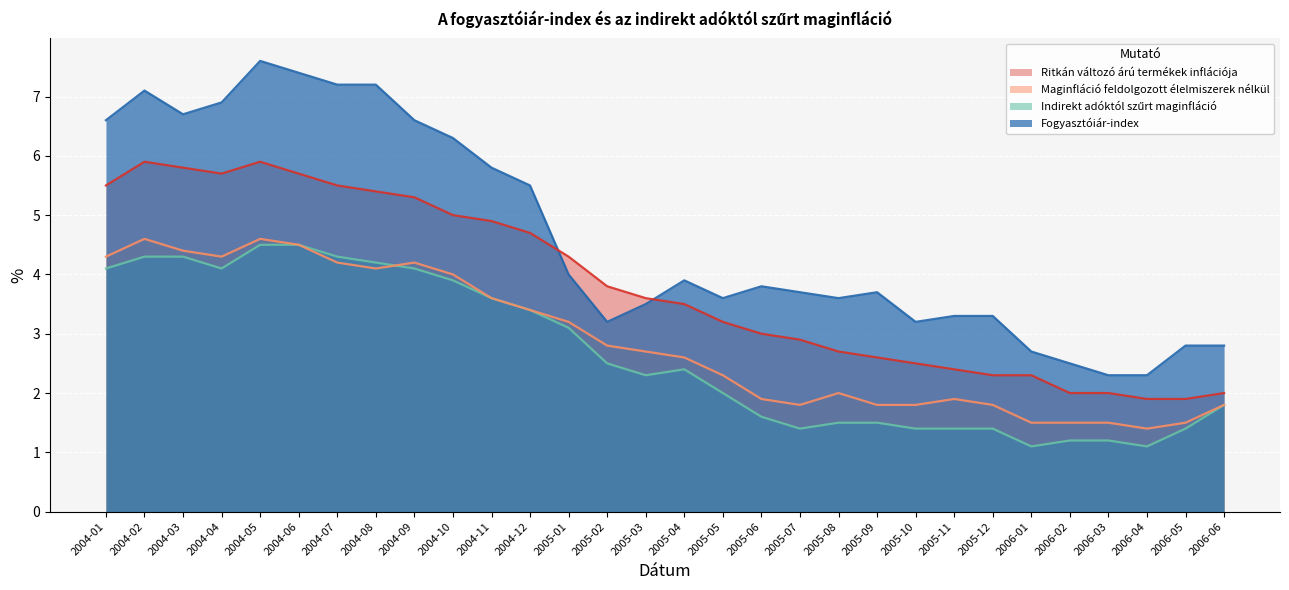

Reading left to right, what are all the values shown in this chart?

Fogyasztóiár-index: 2004-01=6.6	2004-02=7.1	2004-03=6.7	2004-04=6.9	2004-05=7.6	2004-06=7.4	2004-07=7.2	2004-08=7.2	2004-09=6.6	2004-10=6.3	2004-11=5.8	2004-12=5.5	2005-01=4.0	2005-02=3.2	2005-03=3.5	2005-04=3.9	2005-05=3.6	2005-06=3.8	2005-07=3.7	2005-08=3.6	2005-09=3.7	2005-10=3.2	2005-11=3.3	2005-12=3.3	2006-01=2.7	2006-02=2.5	2006-03=2.3	2006-04=2.3	2006-05=2.8	2006-06=2.8
Indirekt adóktól szűrt maginfláció: 2004-01=4.1	2004-02=4.3	2004-03=4.3	2004-04=4.1	2004-05=4.5	2004-06=4.5	2004-07=4.3	2004-08=4.2	2004-09=4.1	2004-10=3.9	2004-11=3.6	2004-12=3.4	2005-01=3.1	2005-02=2.5	2005-03=2.3	2005-04=2.4	2005-05=2.0	2005-06=1.6	2005-07=1.4	2005-08=1.5	2005-09=1.5	2005-10=1.4	2005-11=1.4	2005-12=1.4	2006-01=1.1	2006-02=1.2	2006-03=1.2	2006-04=1.1	2006-05=1.4	2006-06=1.8
Maginfláció feldolgozott élelmiszerek nélkül: 2004-01=4.3	2004-02=4.6	2004-03=4.4	2004-04=4.3	2004-05=4.6	2004-06=4.5	2004-07=4.2	2004-08=4.1	2004-09=4.2	2004-10=4.0	2004-11=3.6	2004-12=3.4	2005-01=3.2	2005-02=2.8	2005-03=2.7	2005-04=2.6	2005-05=2.3	2005-06=1.9	2005-07=1.8	2005-08=2.0	2005-09=1.8	2005-10=1.8	2005-11=1.9	2005-12=1.8	2006-01=1.5	2006-02=1.5	2006-03=1.5	2006-04=1.4	2006-05=1.5	2006-06=1.8
Ritkán változó árú termékek inflációja: 2004-01=5.5	2004-02=5.9	2004-03=5.8	2004-04=5.7	2004-05=5.9	2004-06=5.7	2004-07=5.5	2004-08=5.4	2004-09=5.3	2004-10=5.0	2004-11=4.9	2004-12=4.7	2005-01=4.3	2005-02=3.8	2005-03=3.6	2005-04=3.5	2005-05=3.2	2005-06=3.0	2005-07=2.9	2005-08=2.7	2005-09=2.6	2005-10=2.5	2005-11=2.4	2005-12=2.3	2006-01=2.3	2006-02=2.0	2006-03=2.0	2006-04=1.9	2006-05=1.9	2006-06=2.0